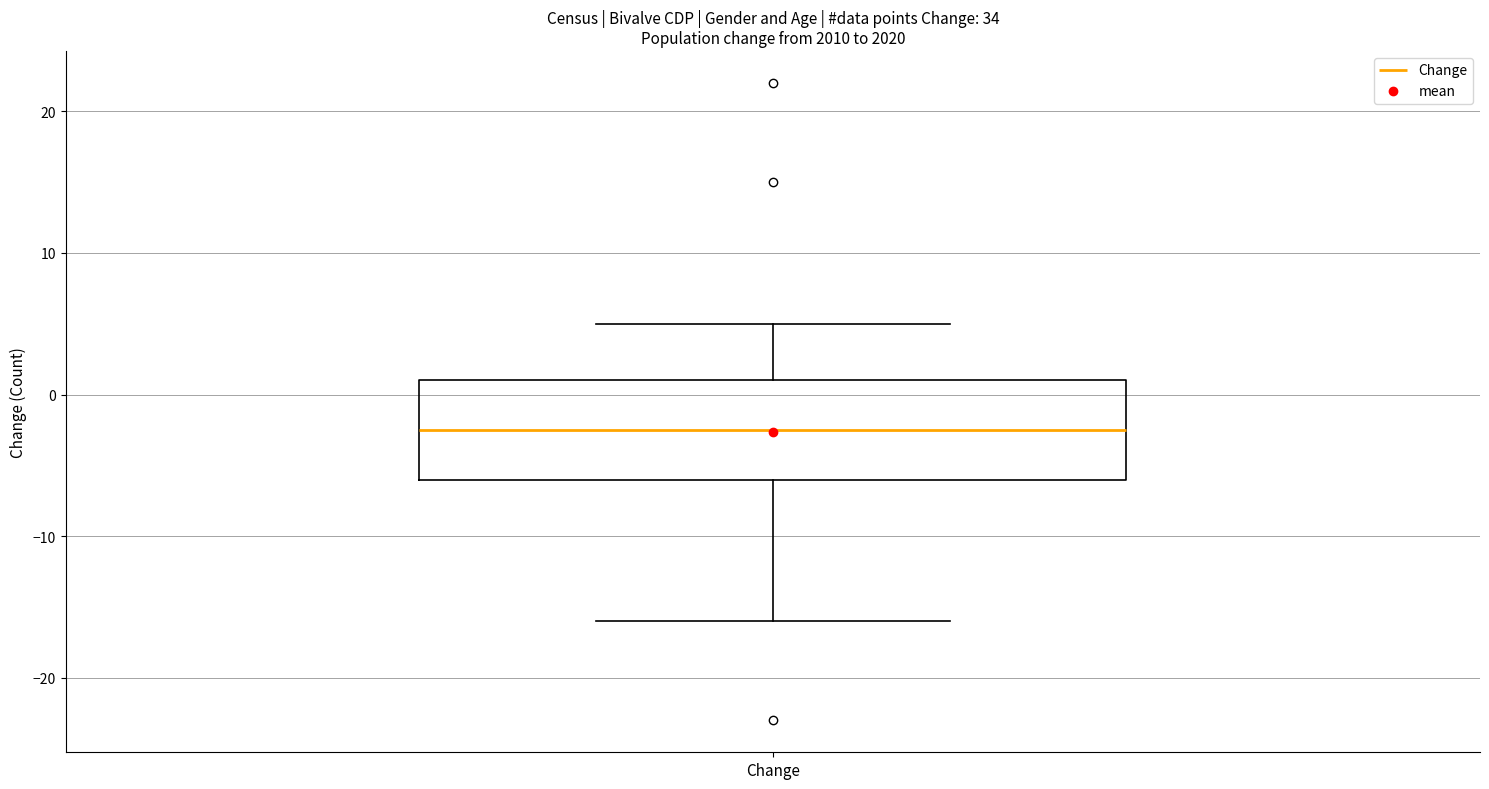

Transcribe this box plot: give where the median line is, the range the box spans, and where the two whiskers end, as read against the y-axis. The values are not printed on the chart, so give them approximately, as read against the axis.

median -2, box -6 to 1, whiskers -16 to 5